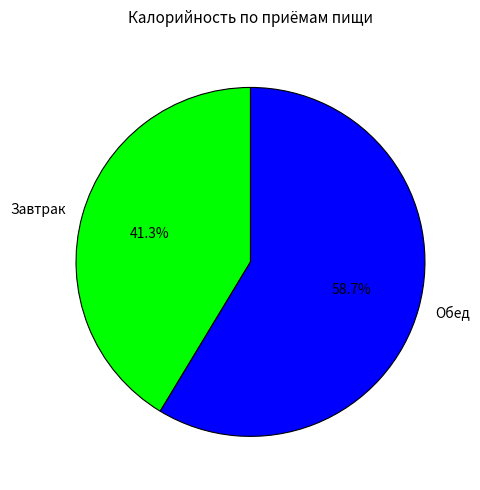

Which category has the biggest portion of the pie?

Обед